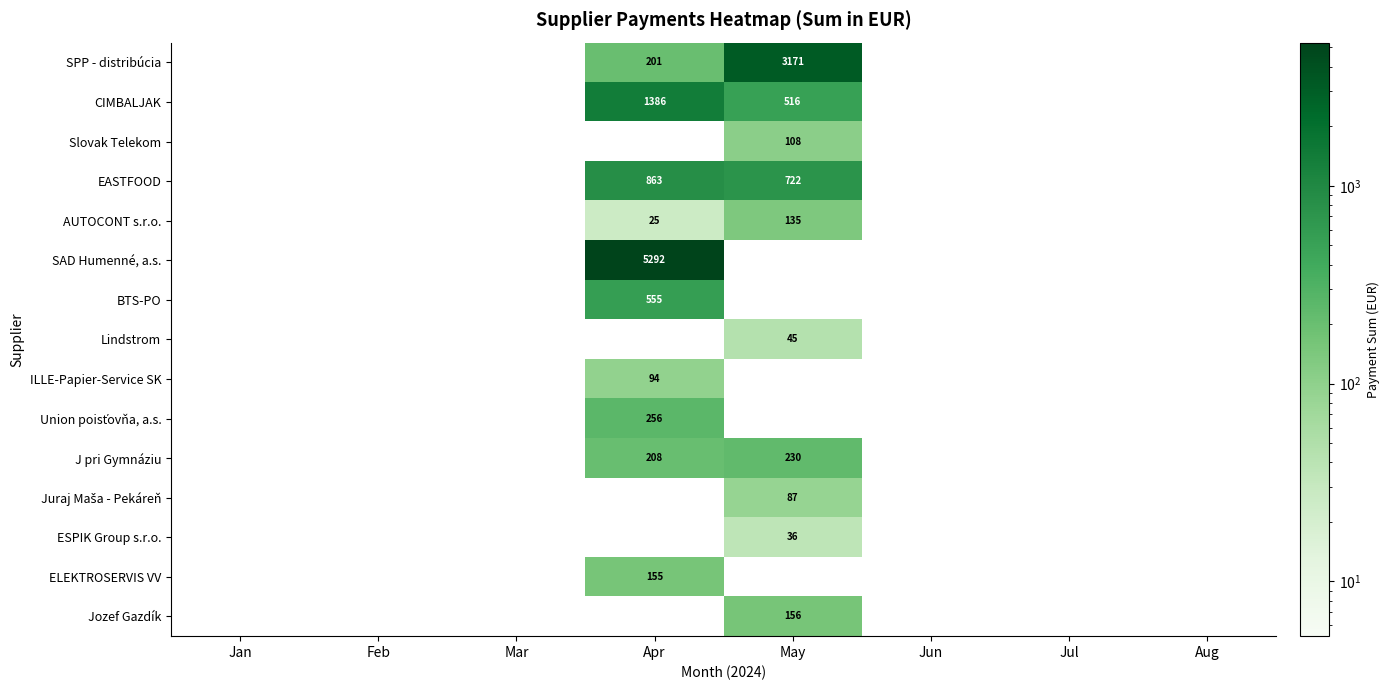

Is the value of ESPIK Group s.r.o. at May greater than the value of ILLE-Papier-Service SK at Apr?

No